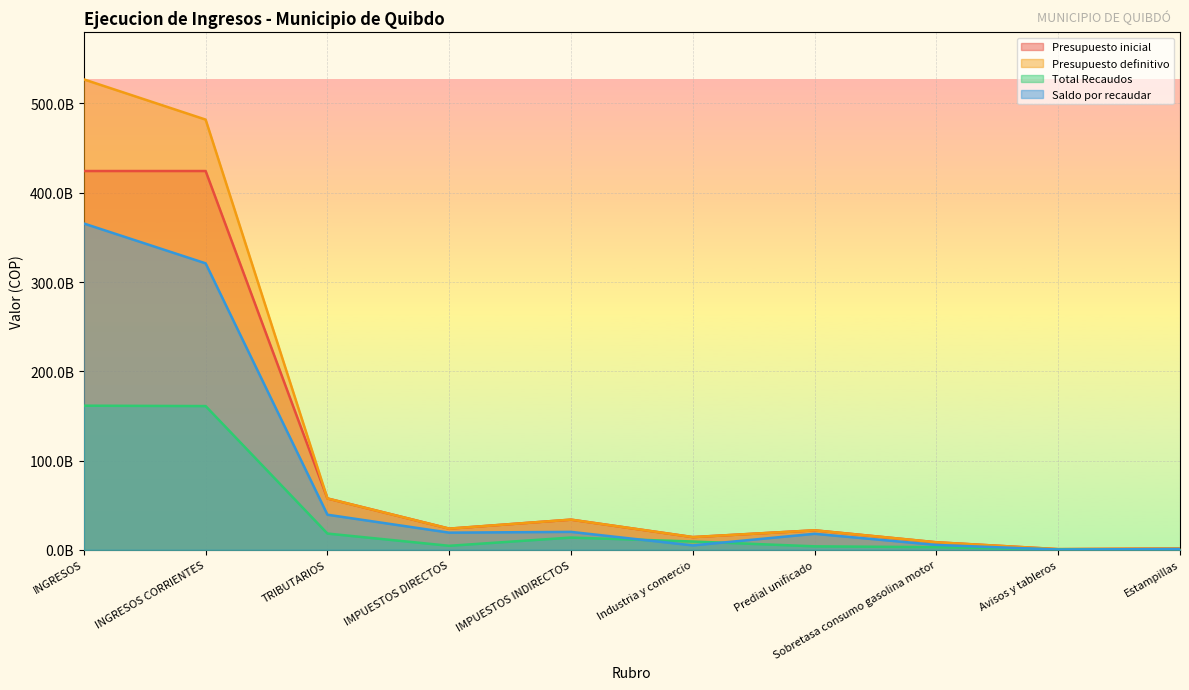

What is the greatest value displayed?

527010338601.4